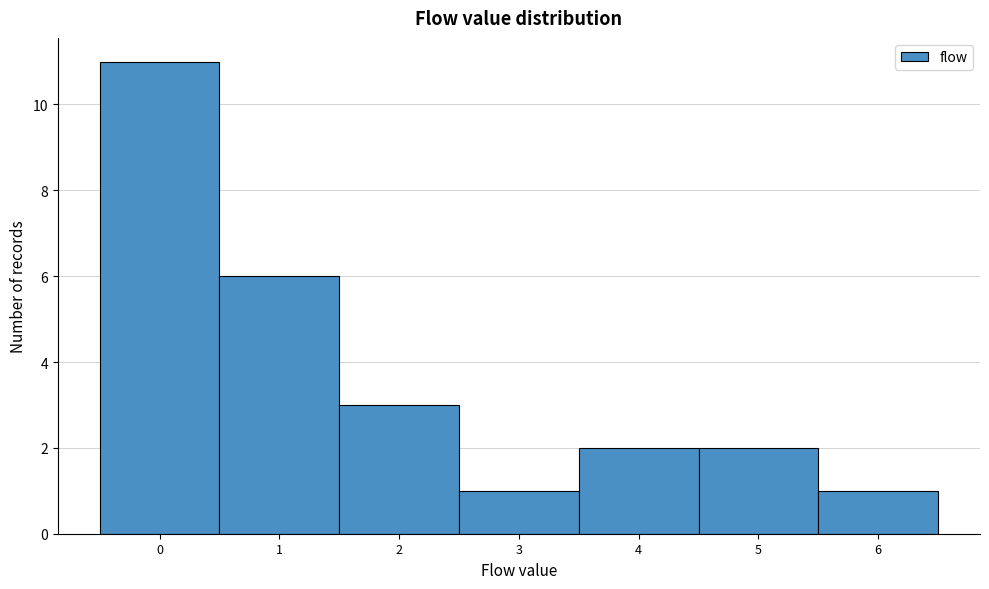

Reading left to right, transcribe this chart: for each bar, give the range it covers on the x-axis and its height. The values are not printed on the chart, so give them approximately, as read against the axis.

-0.5 to 0.5: 11
0.5 to 1.5: 6
1.5 to 2.5: 3
2.5 to 3.5: 1
3.5 to 4.5: 2
4.5 to 5.5: 2
5.5 to 6.5: 1